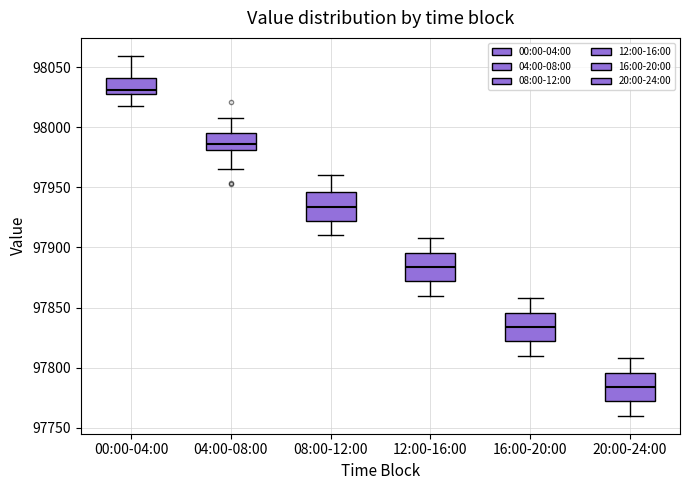

Which box has the highest median line?

00:00-04:00